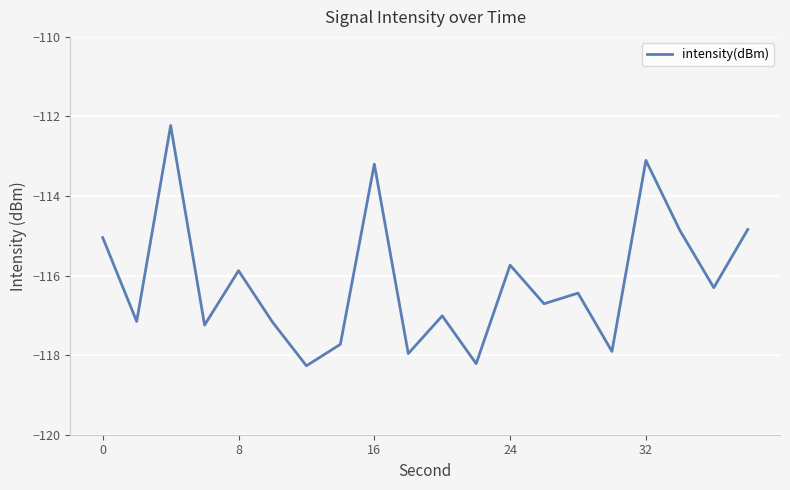

What is the sum of all values?

-2323.0